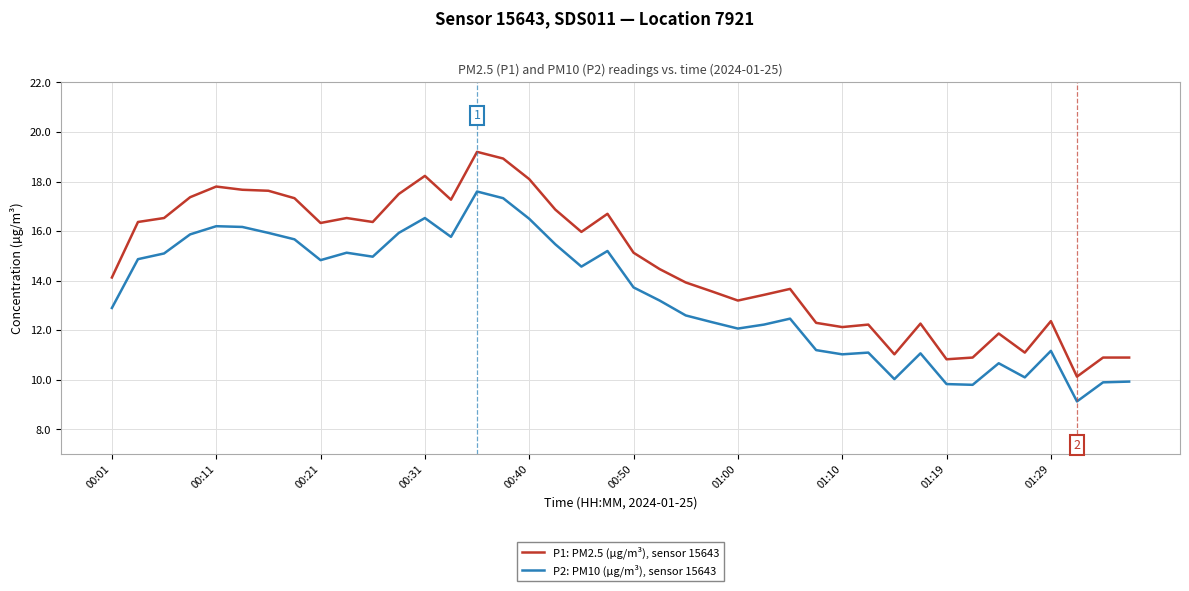

Which series has the largest range (max minus min)?

P1: PM2.5 (µg/m³), sensor 15643